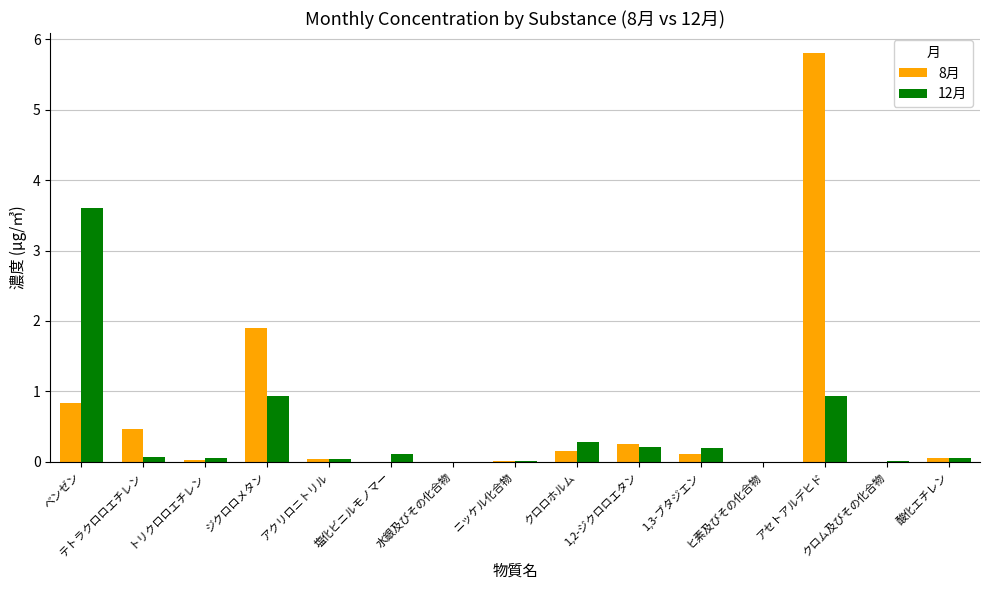

The value of 8月 at ベンゼン is 0.8. True or false?

True